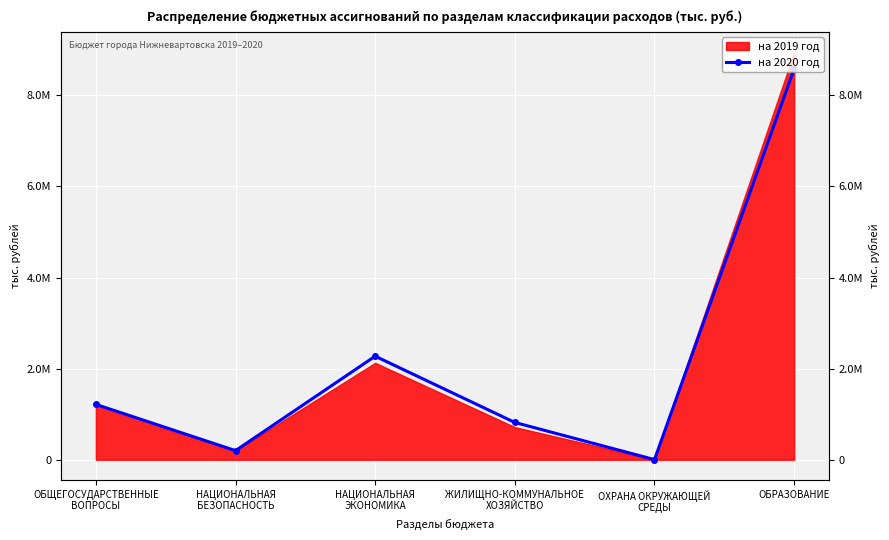

List the labels in order of value, smallest first.

ОХРАНА ОКРУЖАЮЩЕЙ
СРЕДЫ, НАЦИОНАЛЬНАЯ
БЕЗОПАСНОСТЬ, ЖИЛИЩНО-КОММУНАЛЬНОЕ
ХОЗЯЙСТВО, ОБЩЕГОСУДАРСТВЕННЫЕ
ВОПРОСЫ, НАЦИОНАЛЬНАЯ
ЭКОНОМИКА, ОБРАЗОВАНИЕ